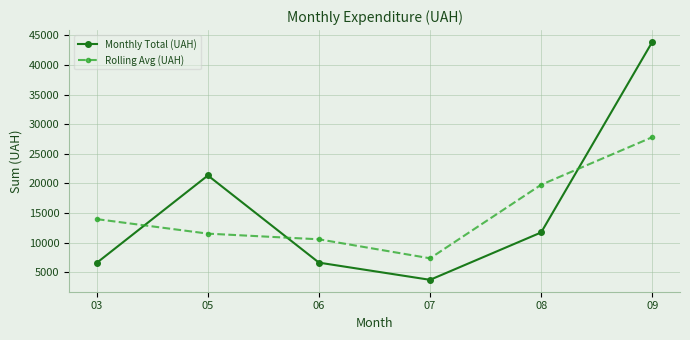

What is the maximum value for Monthly Total (UAH)?

43871.9